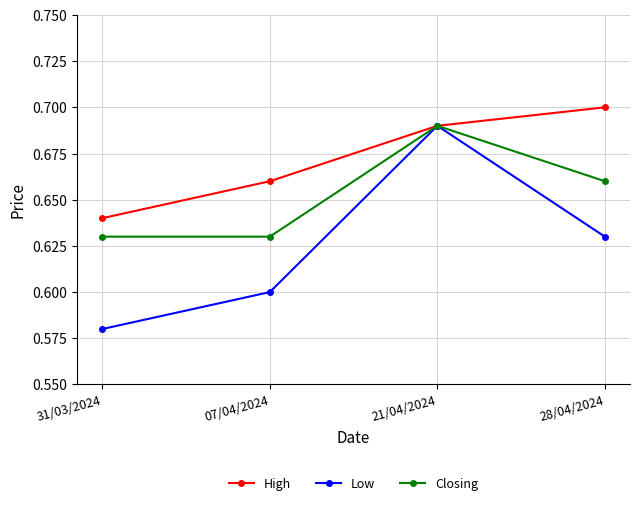

Is it true that Low equals 1.2 at 21/04/2024?

False